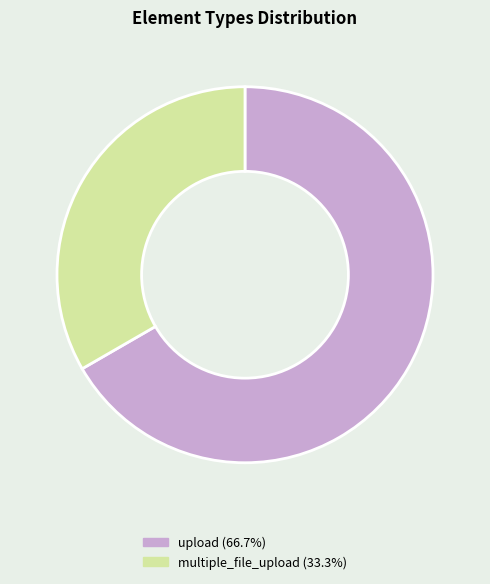

Which has a higher value, multiple_file_upload or upload?

upload